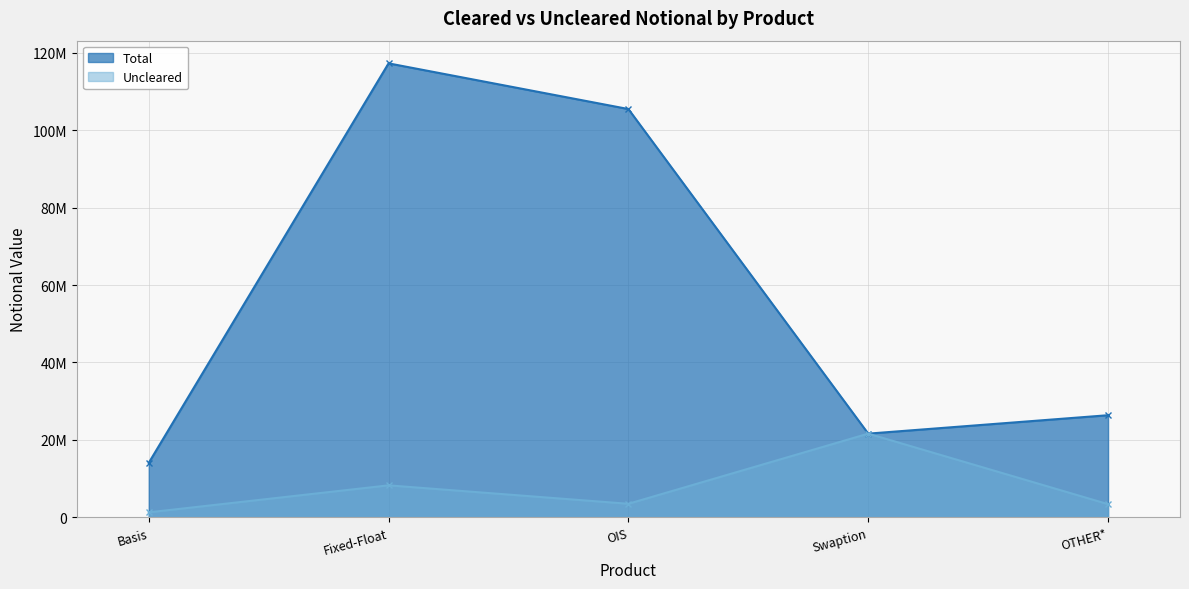

The value of Uncleared at Fixed-Float is 8248961. True or false?

True